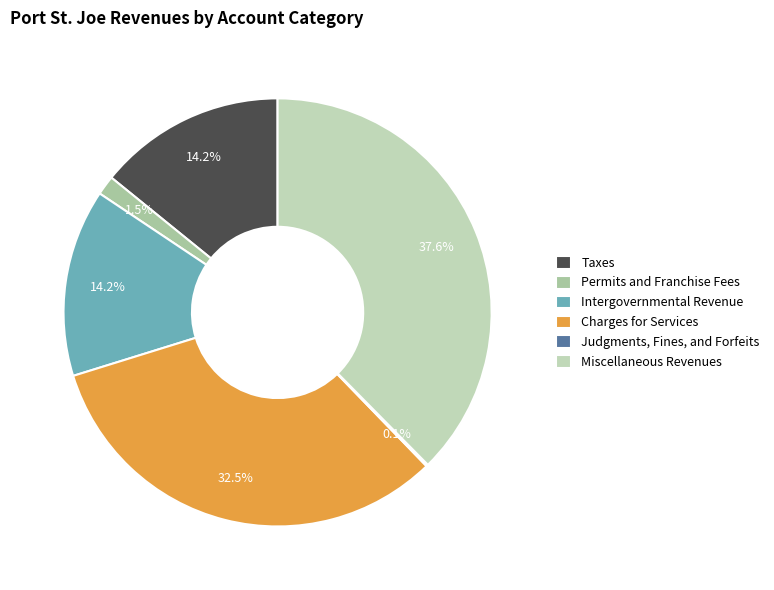

What portion of the pie excludes Judgments, Fines, and Forfeits?

99.9%